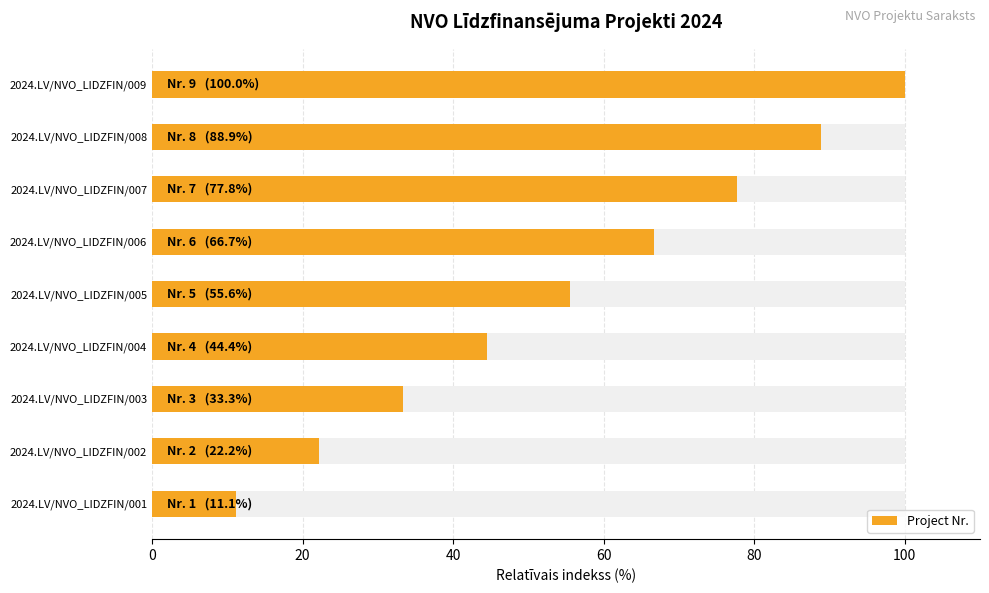

Approximately how many times larger is the value at 2024.LV/NVO_LIDZFIN/003 compared to 2024.LV/NVO_LIDZFIN/005?

0.6